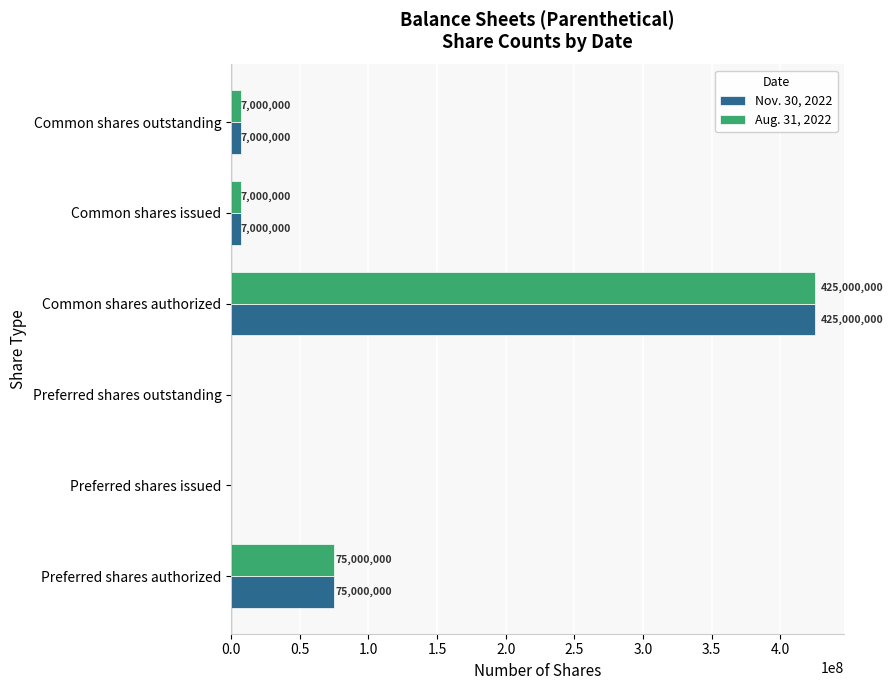

At which category is the sum across all series the highest?

Common shares authorized